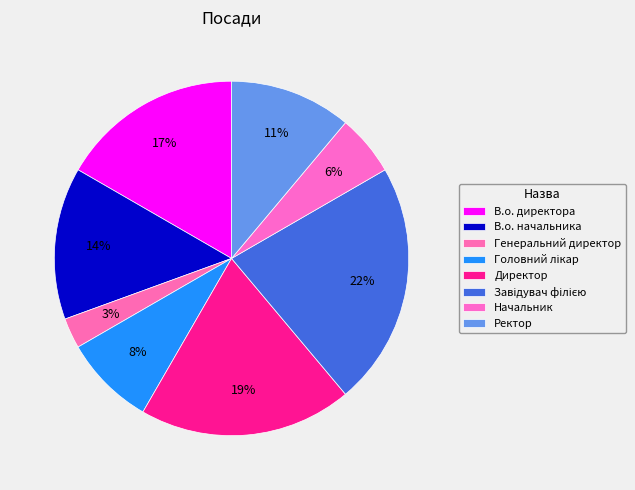

Count the number of slices in the pie.

8